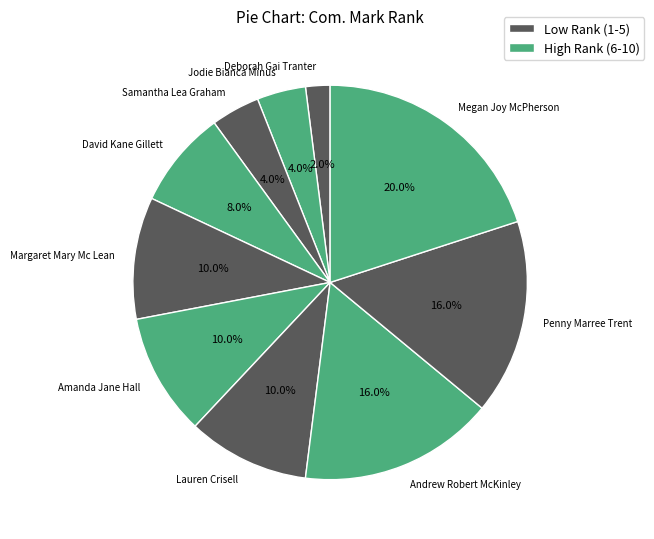

What percentage do Andrew Robert McKinley and Deborah Gai Tranter together represent?

18.0%